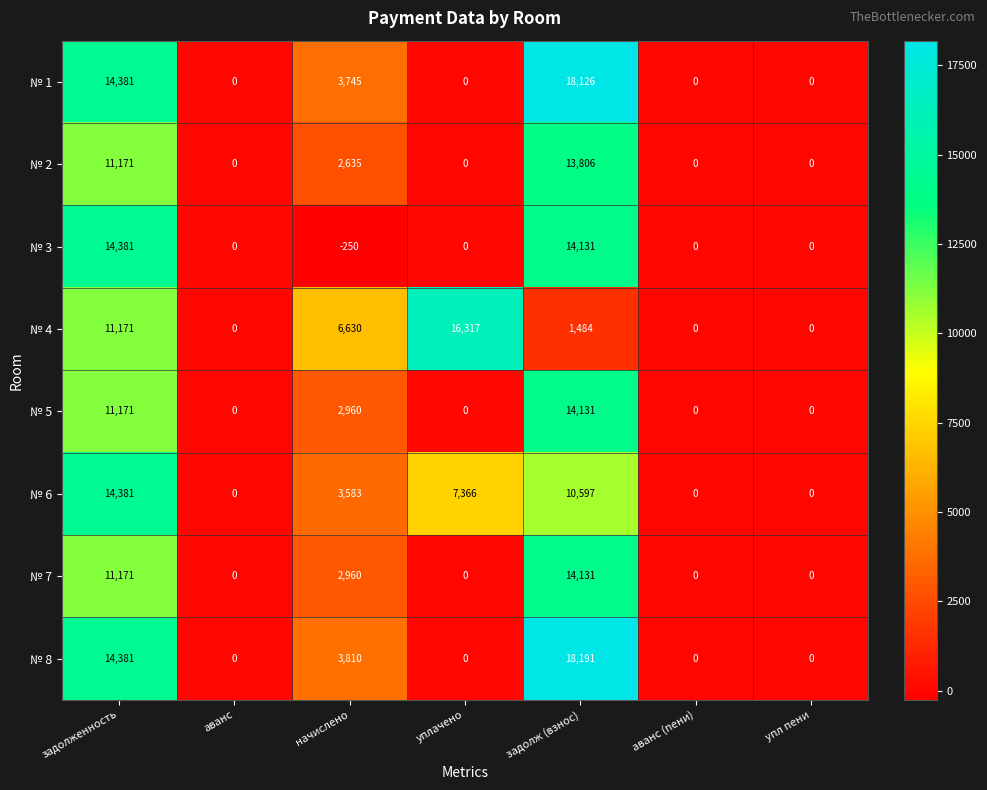

How many series are shown in this chart?

8